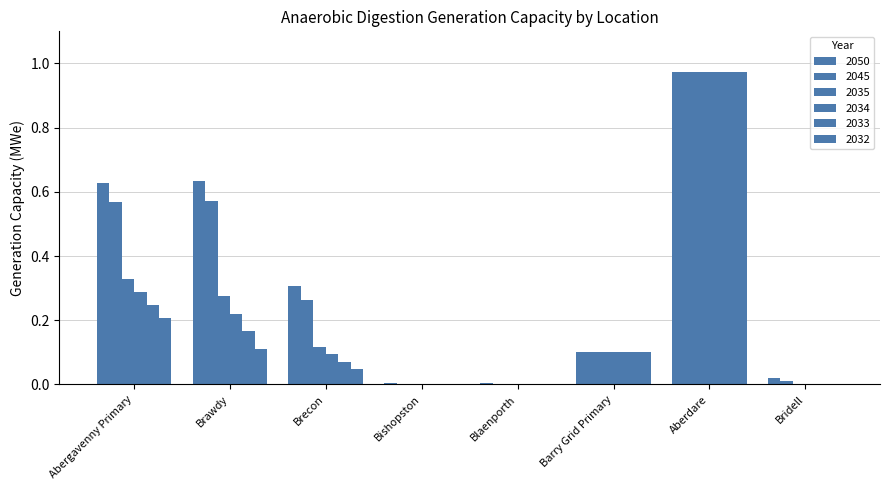

Which series has the largest total across all categories?

2050